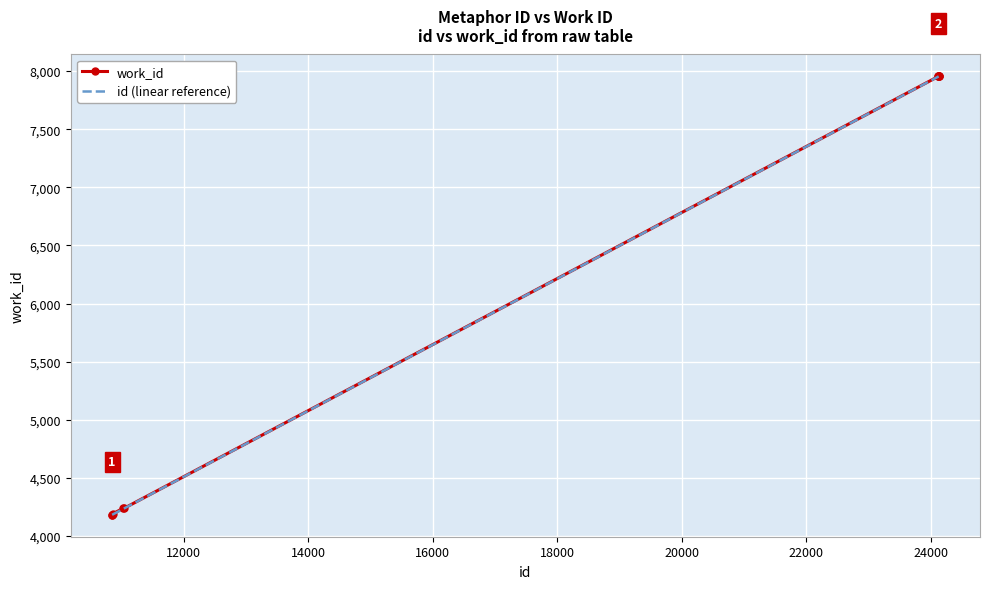

What are all the series names shown in the legend?

work_id, id (linear reference)